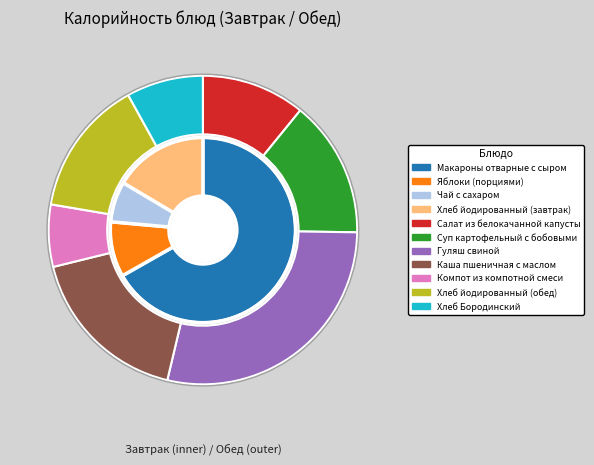

How many segments does this pie chart have?

11